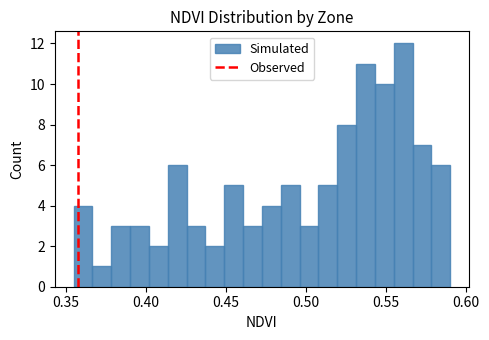

Around what value on the x-axis is the tallest bar? Give the approximate position of its centre, as read against the axis.

0.560